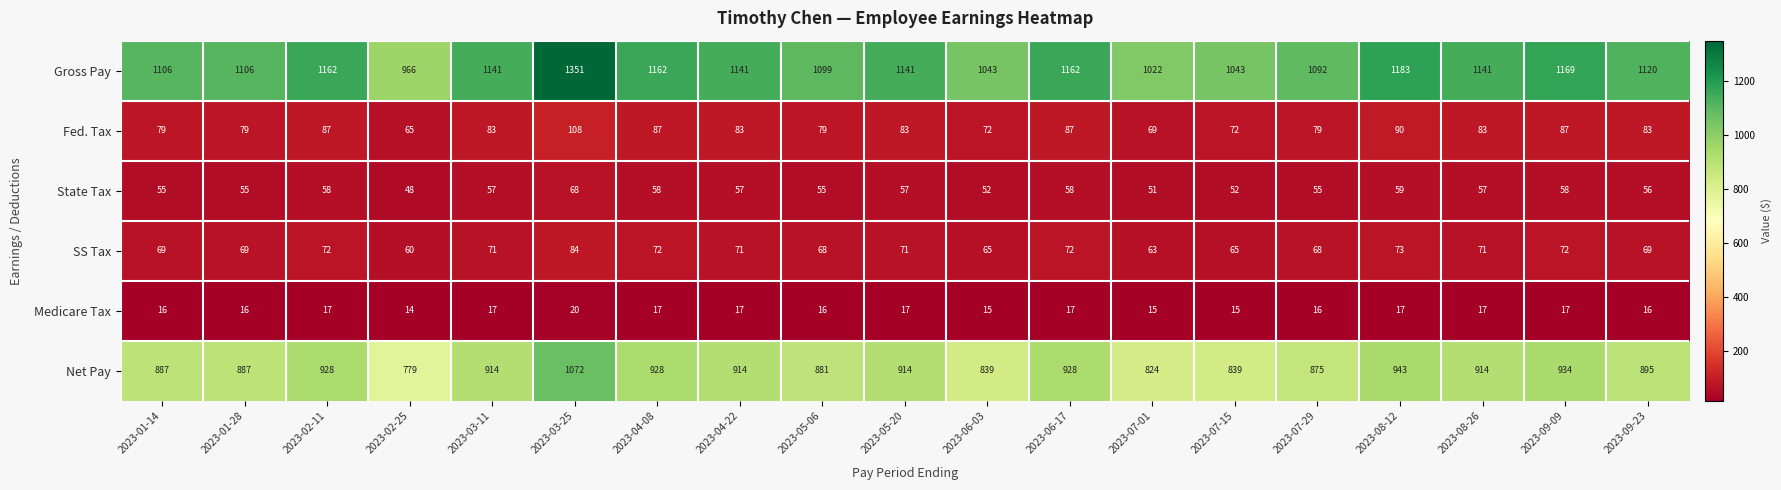

The value of State Tax at 2023-05-20 is 57. True or false?

True